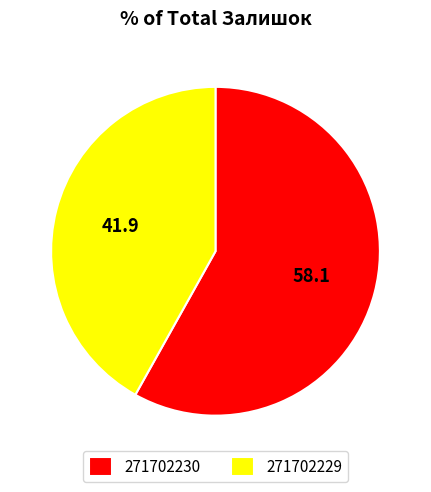

What is the ratio of the value at 271702230 to the value at 271702229?

1.4